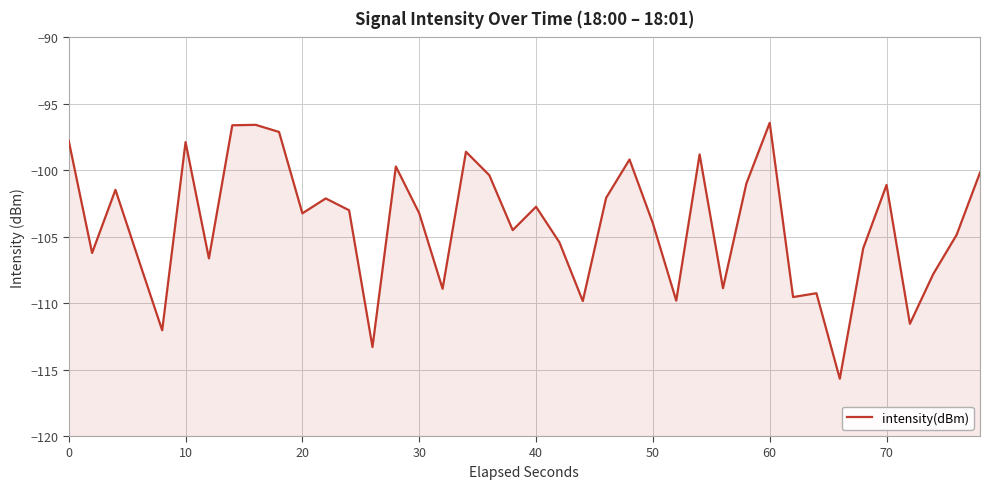

How many lines are shown in the chart?

1